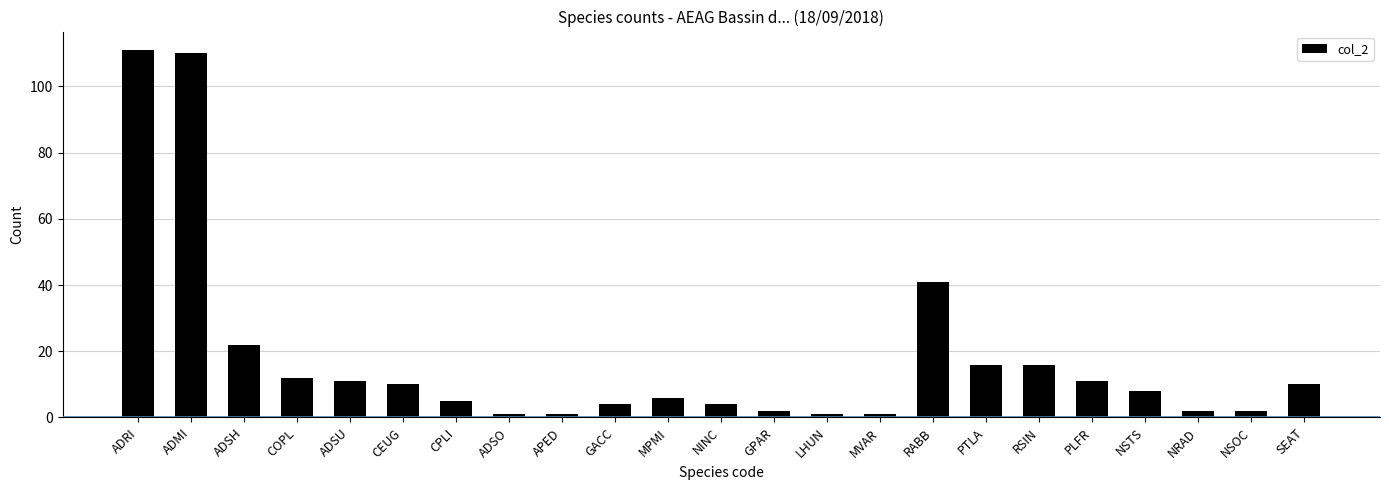

Where does the data first go above 8?

ADRI